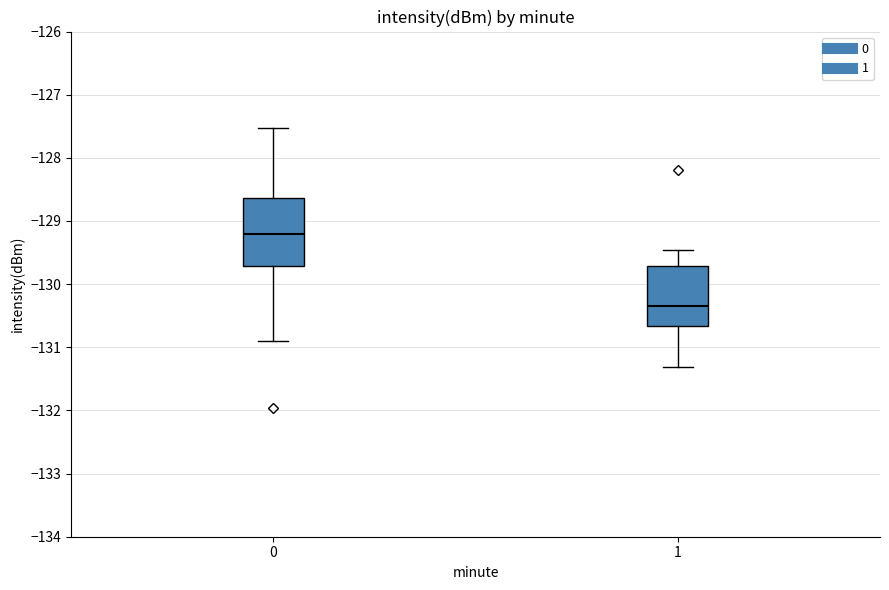

Which box is the tallest, from its lower edge to its upper edge?

0